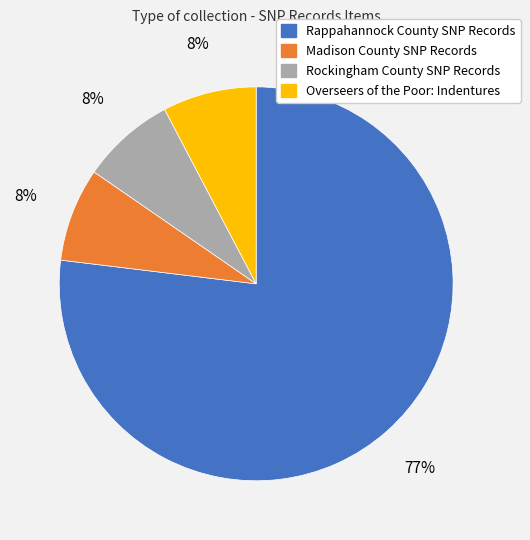

Which slice represents more than half of the pie?

Rappahannock County SNP Records